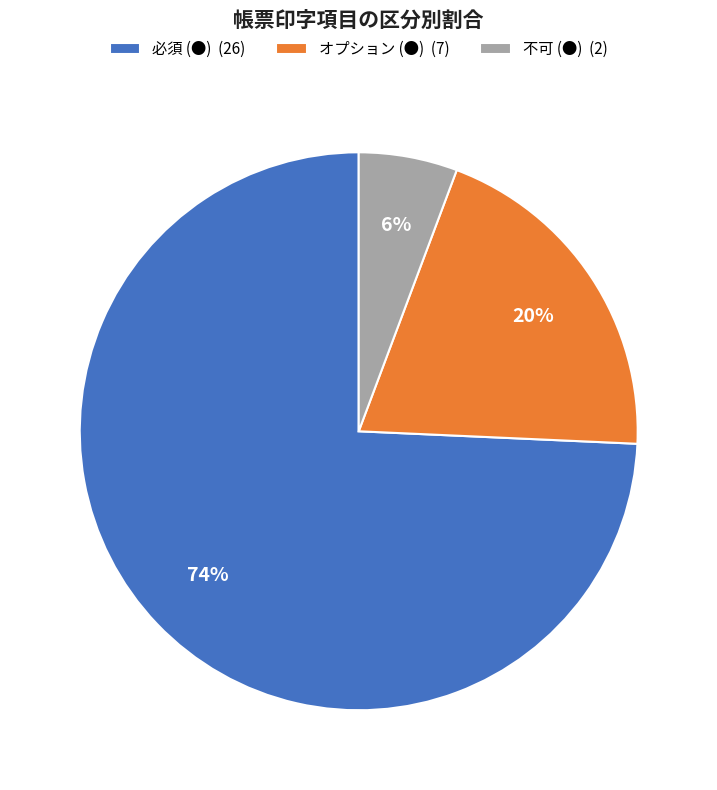

What is the majority slice?

必須 (●)